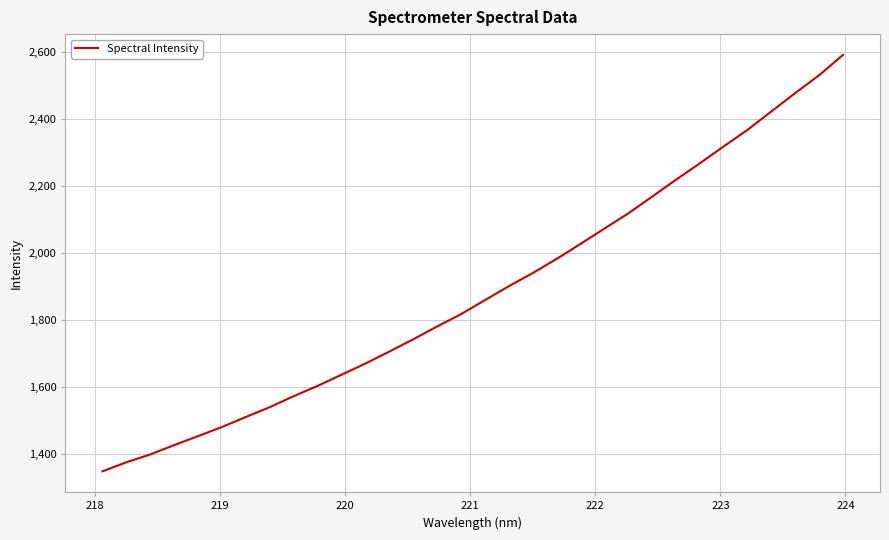

What is the minimum value shown in the chart?

1347.3